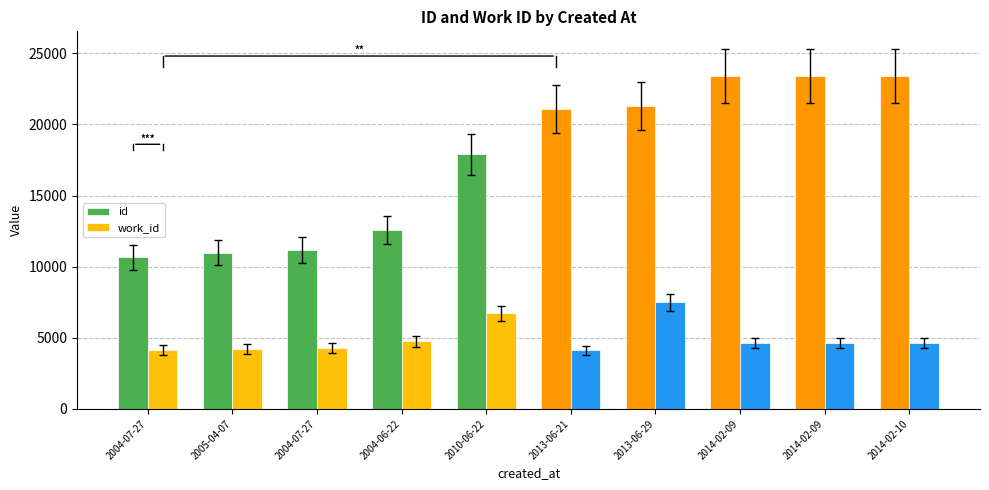

How many groups of bars are there?

10